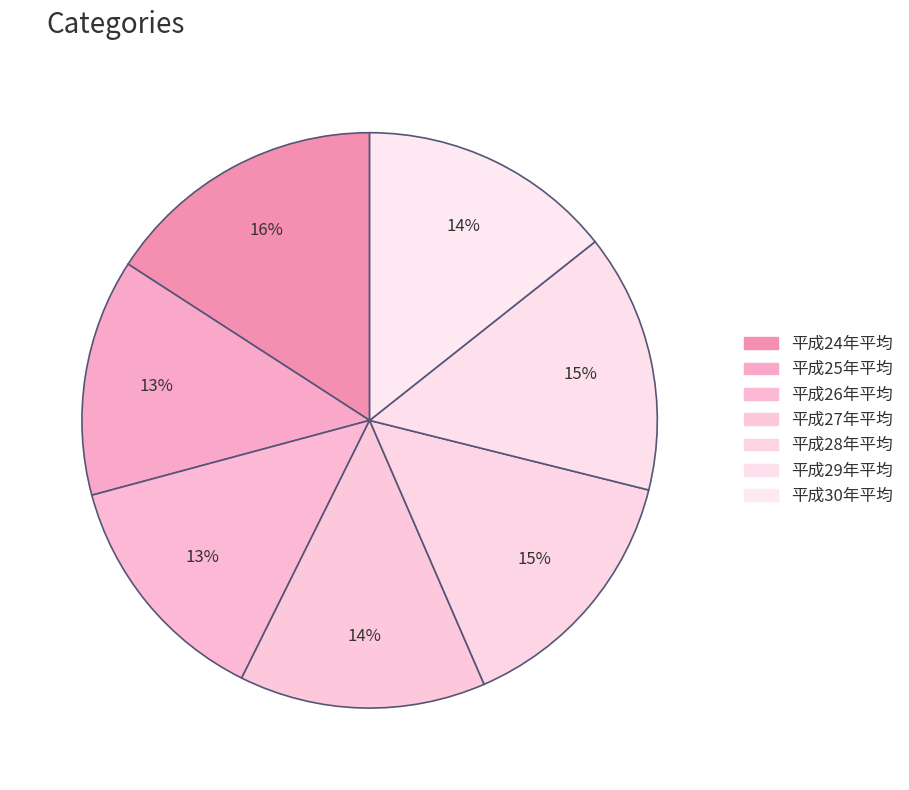

How many segments does this pie chart have?

7